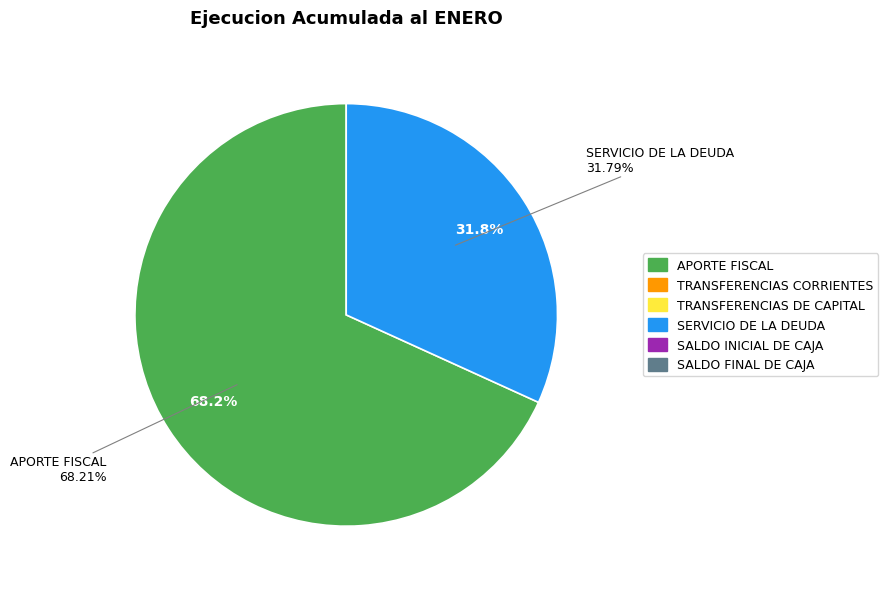

Which has a higher value, APORTE FISCAL or SALDO FINAL DE CAJA?

APORTE FISCAL